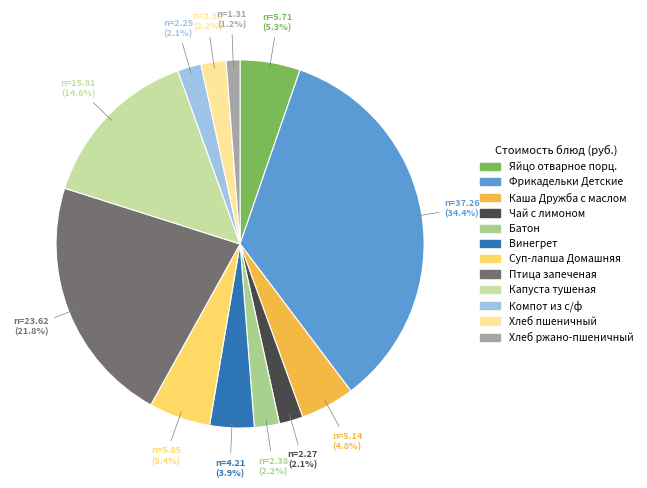

What percentage is the Каша Дружба с маслом slice, to the nearest percent?

5%